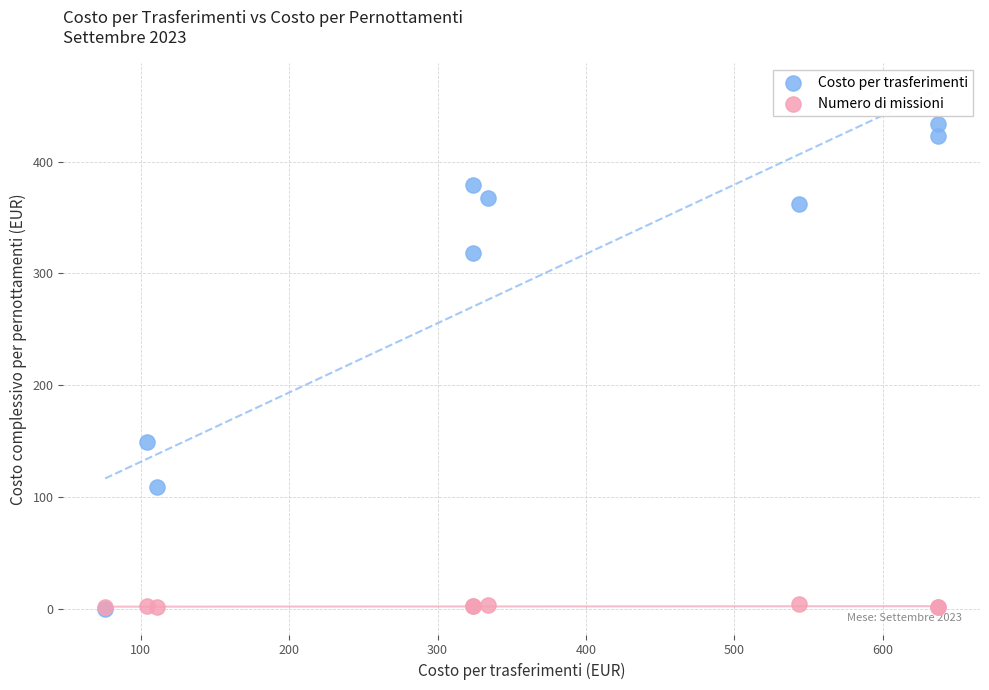

What are all the series names shown in the legend?

Costo per trasferimenti, Numero di missioni